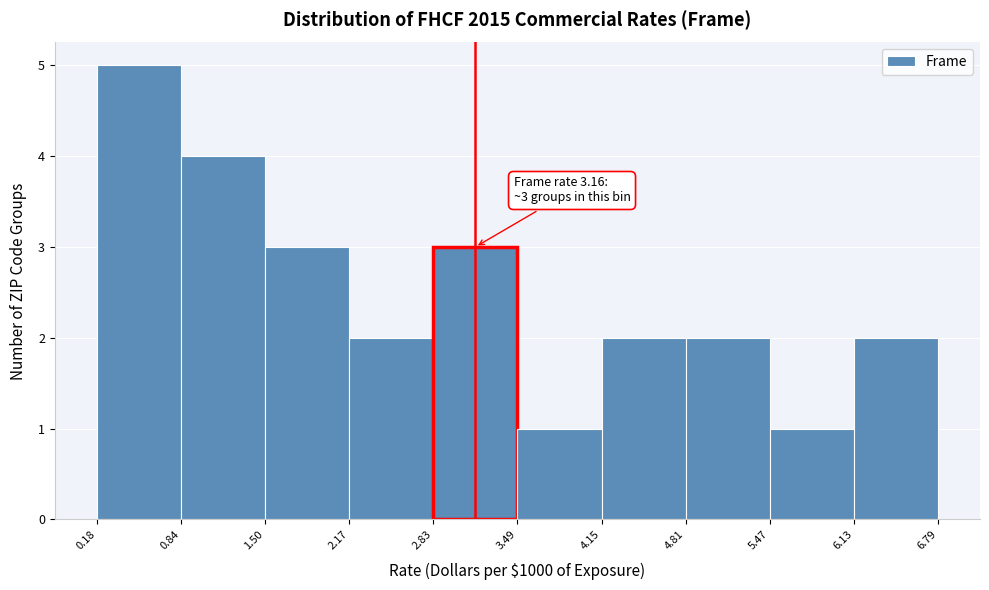

Over which range of the x-axis is the bar tallest?

0.18 to 0.84